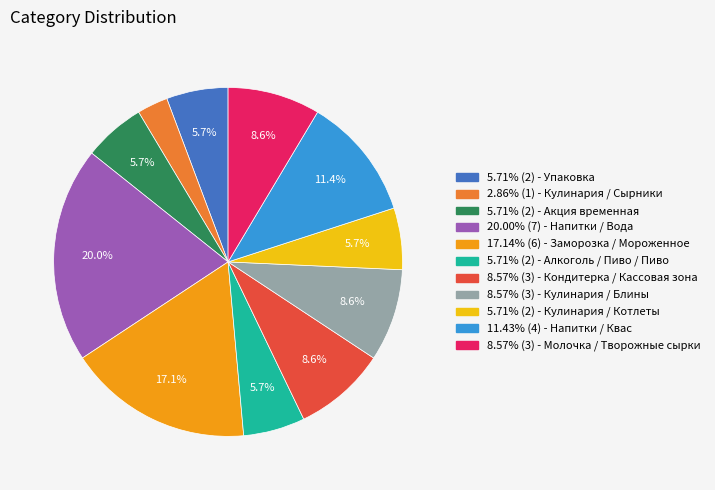

Does any single category account for the majority?

No